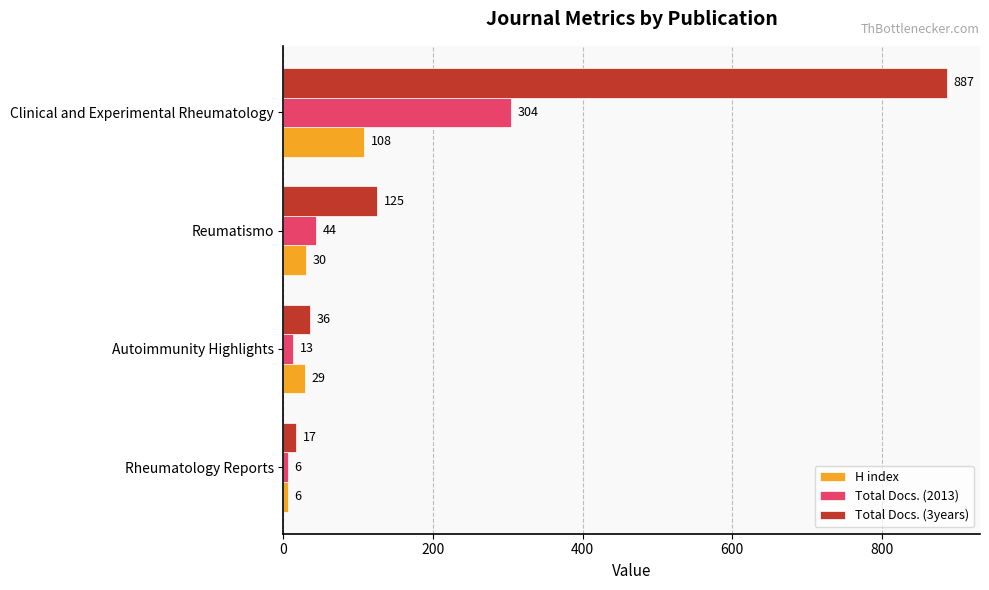

True or false: H index has a value of 6 at Rheumatology Reports.

True